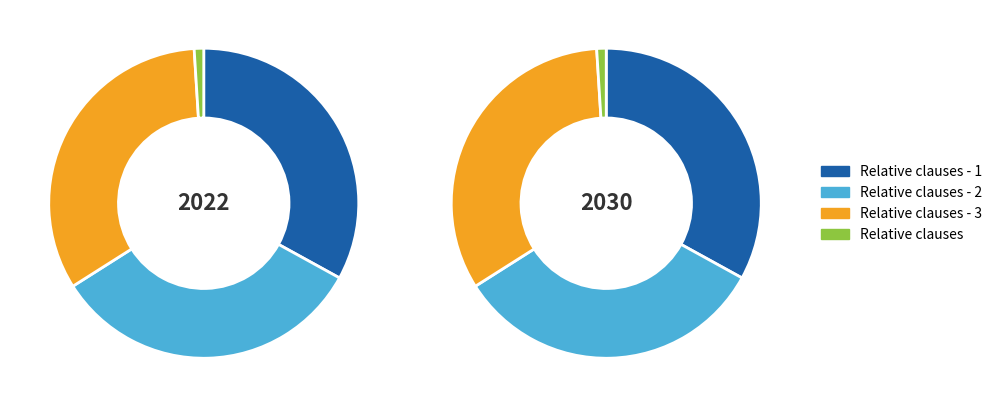

Is there a majority slice in this chart?

No